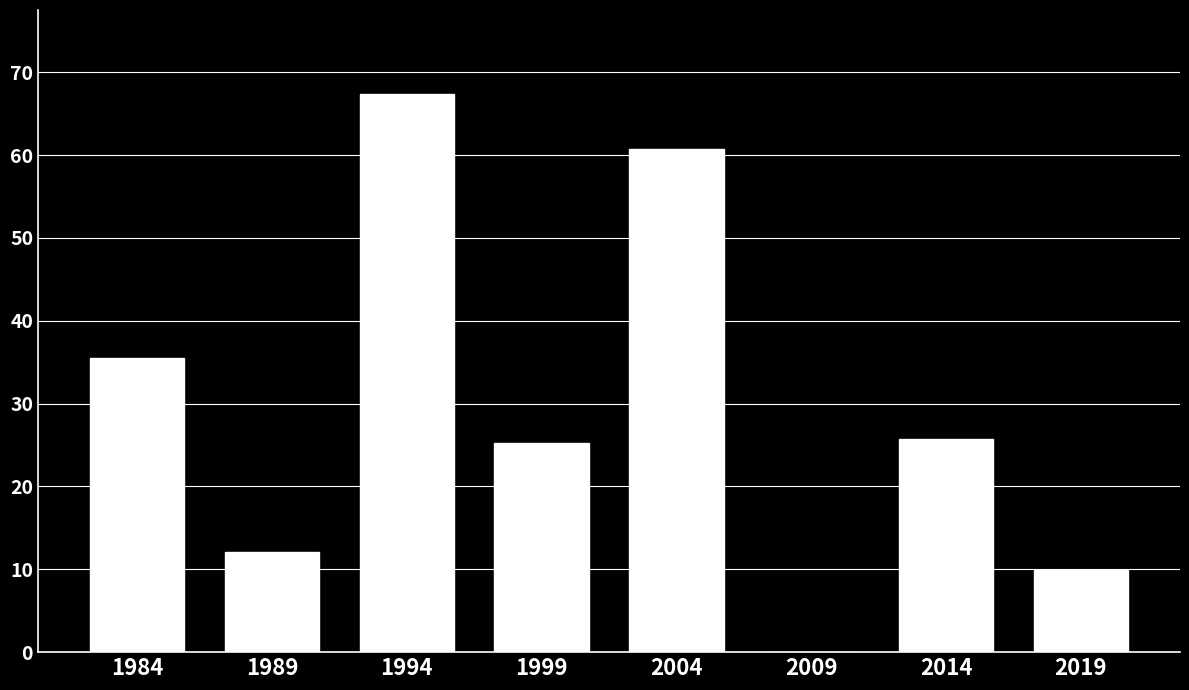

Read the value at 1989.

12.1